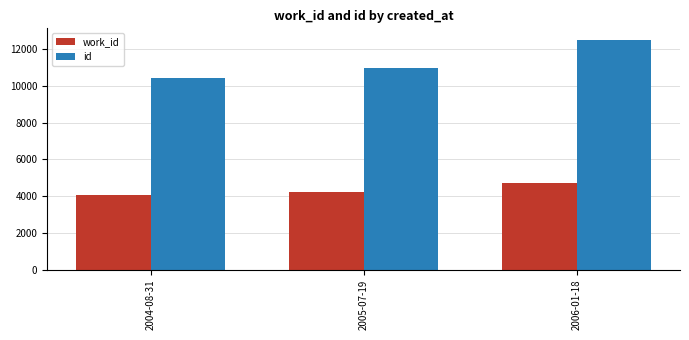

How many data points in work_id are less than 4221?

1